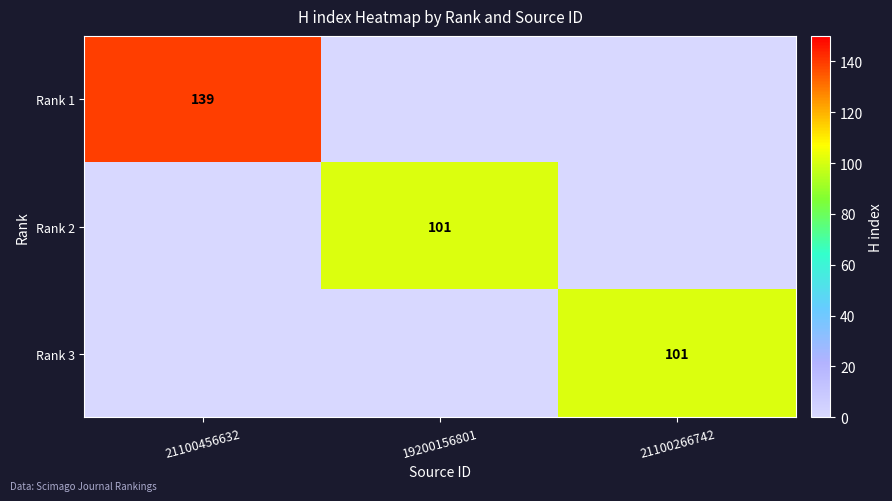

Count the number of data series in this chart.

3